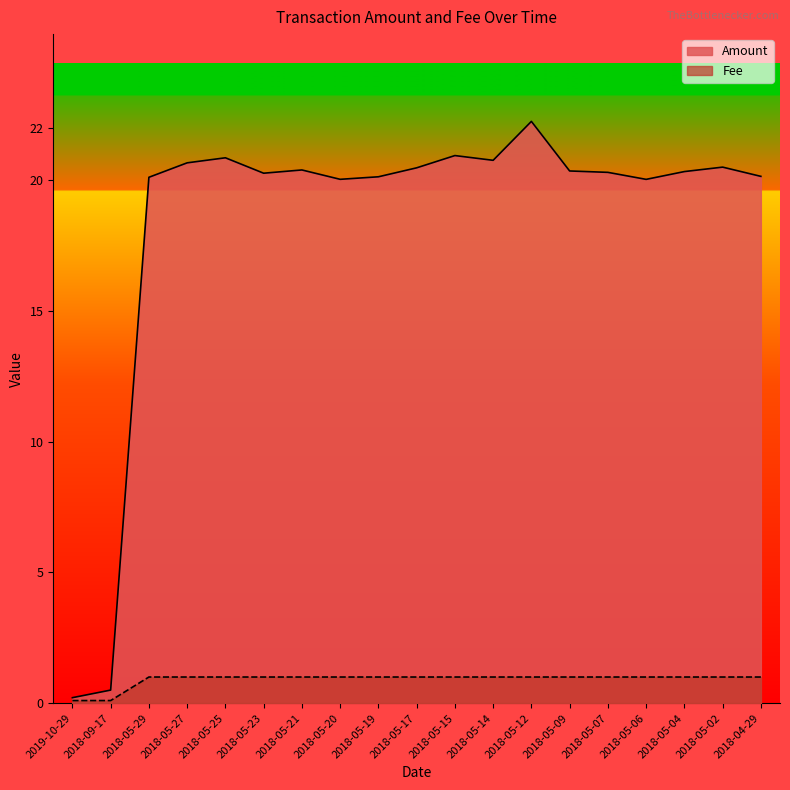

True or false: Fee has a value of 1.6 at 2018-05-27.

False